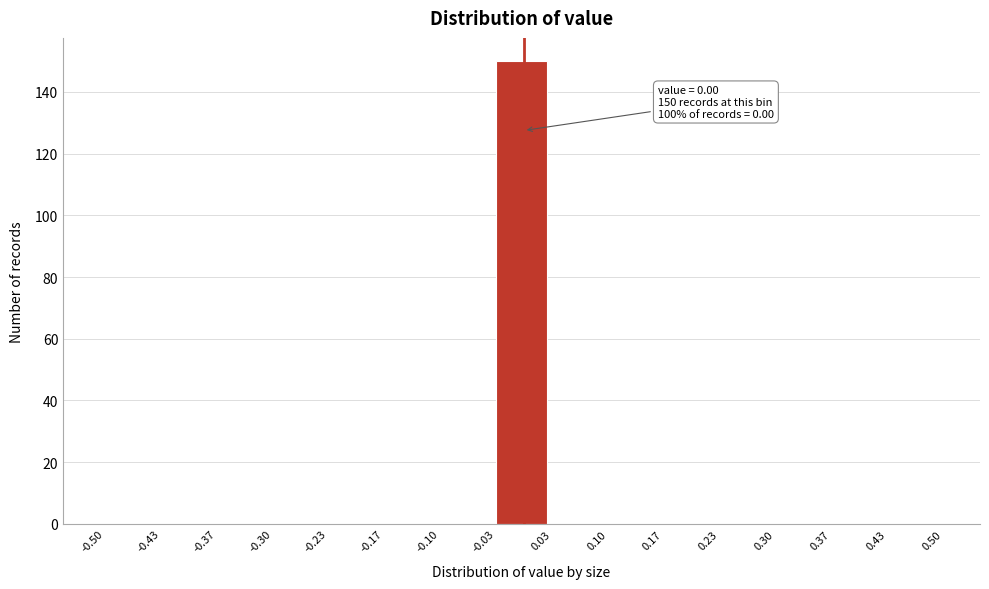

Over which range of the x-axis is the bar tallest?

-0.03 to 0.03